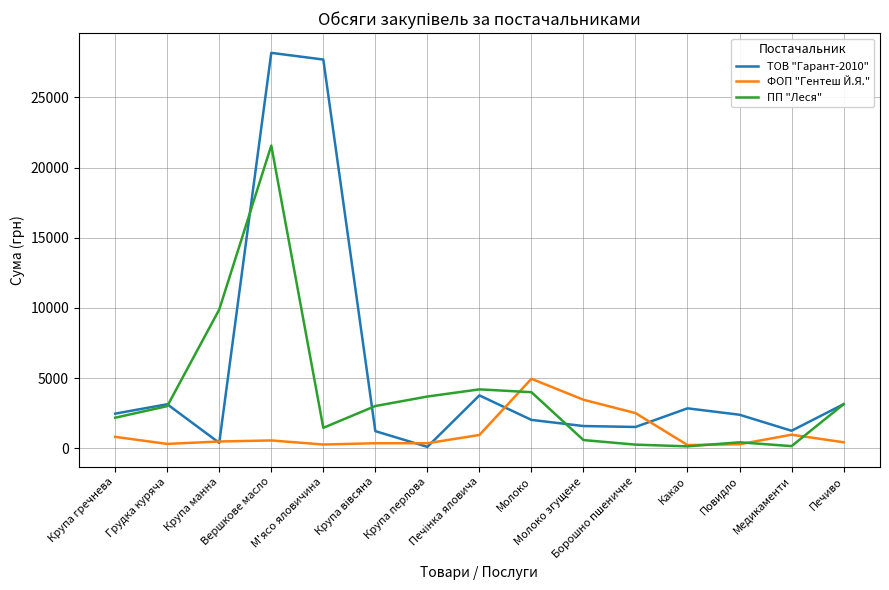

What is the maximum value for ТОВ "Гарант-2010"?

28163.2